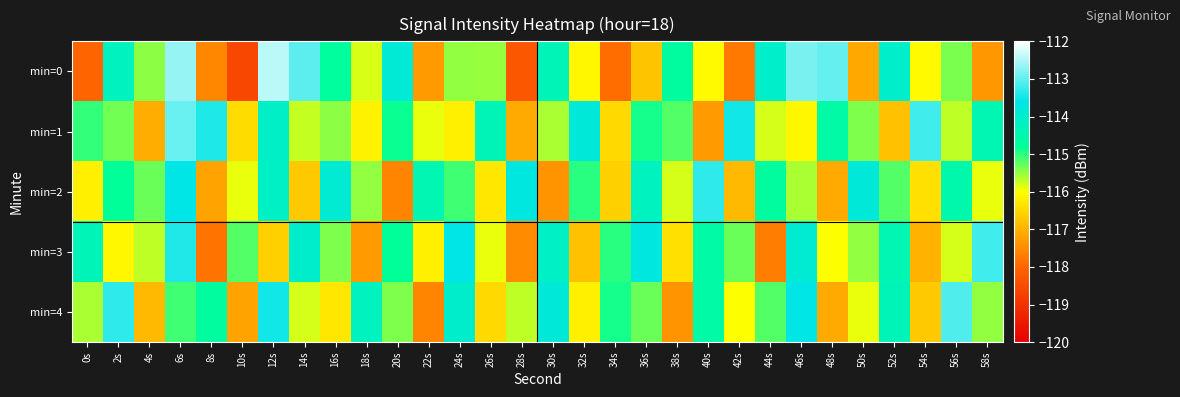

Which series has the widest spread of values?

min=0